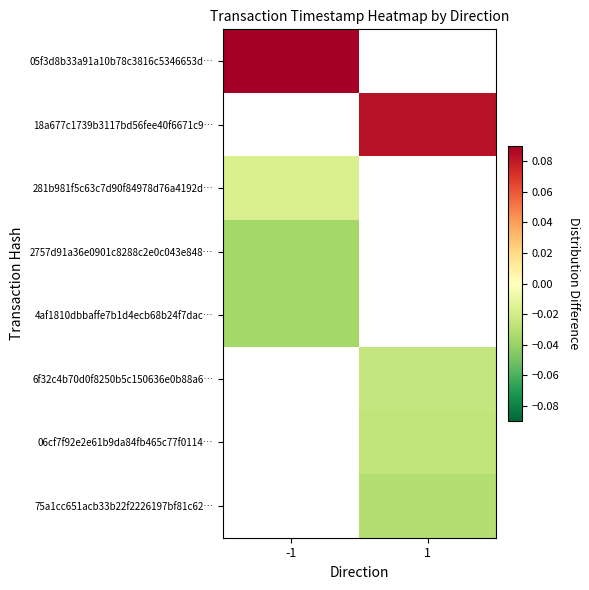

At how many categories does at least one series exceed 0?

2